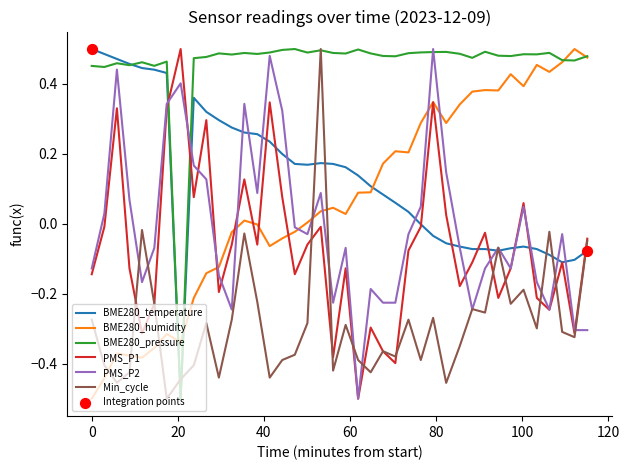

Which series has the largest total across all categories?

BME280_pressure